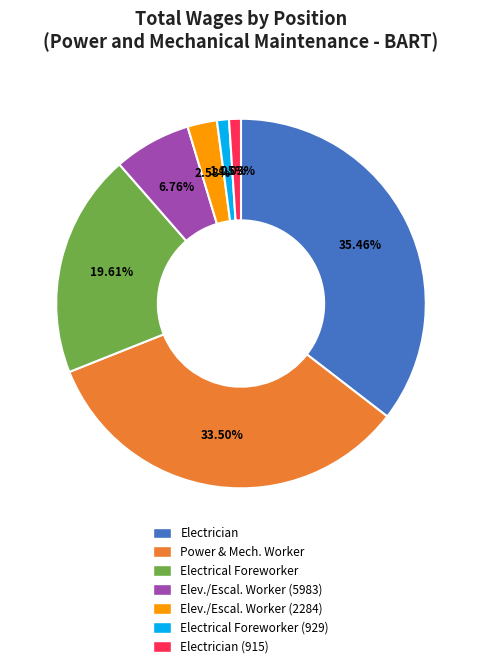

Does any single category account for the majority?

No